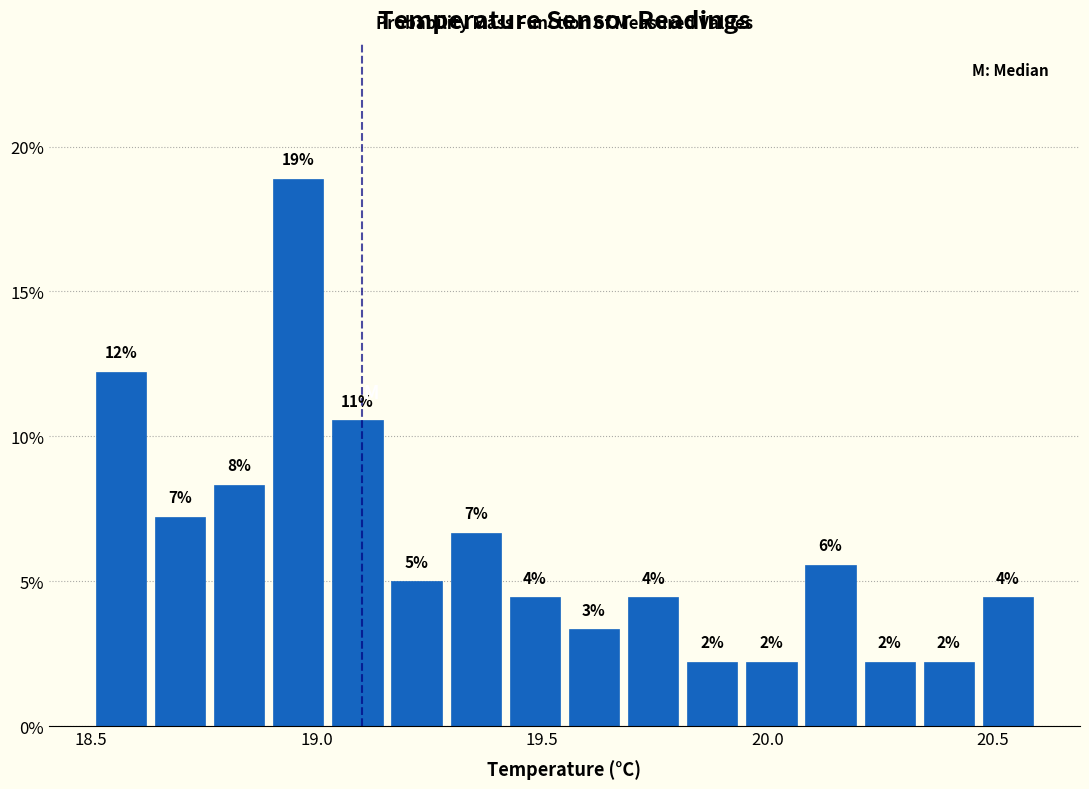

Around what value on the x-axis is the tallest bar? Give the approximate position of its centre, as read against the axis.

18.95